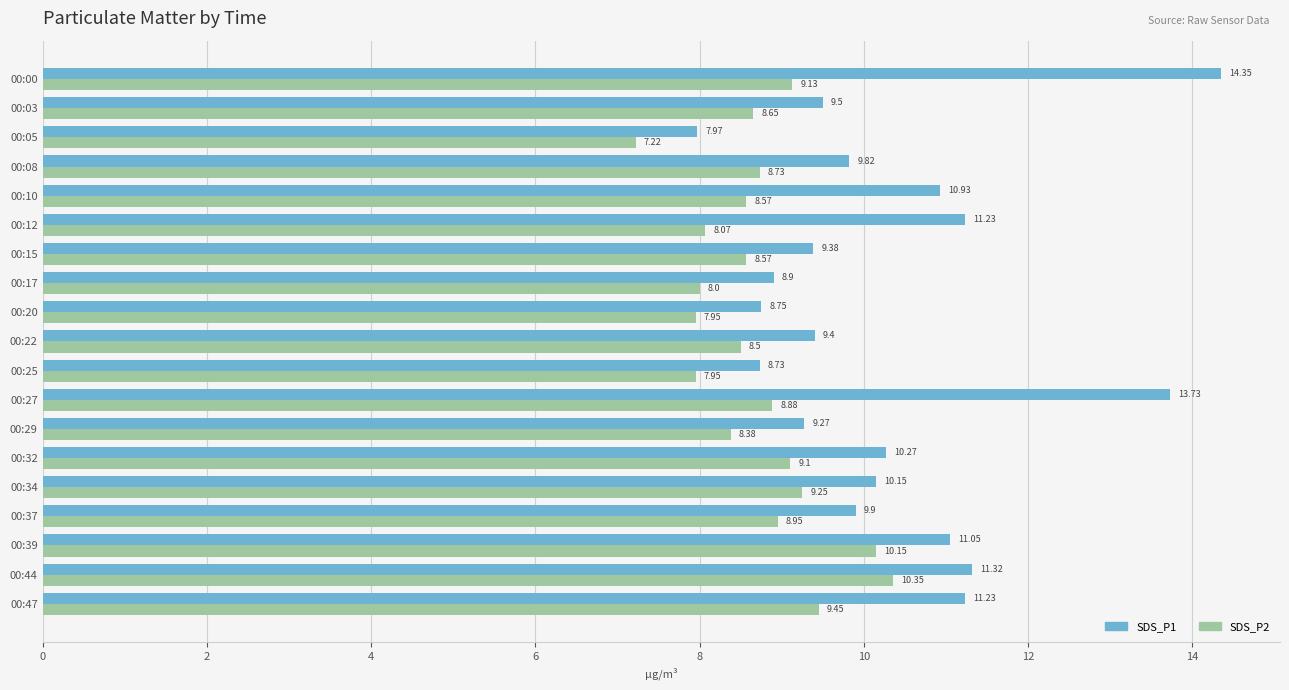

How many values in the SDS_P2 series are below 8?

3